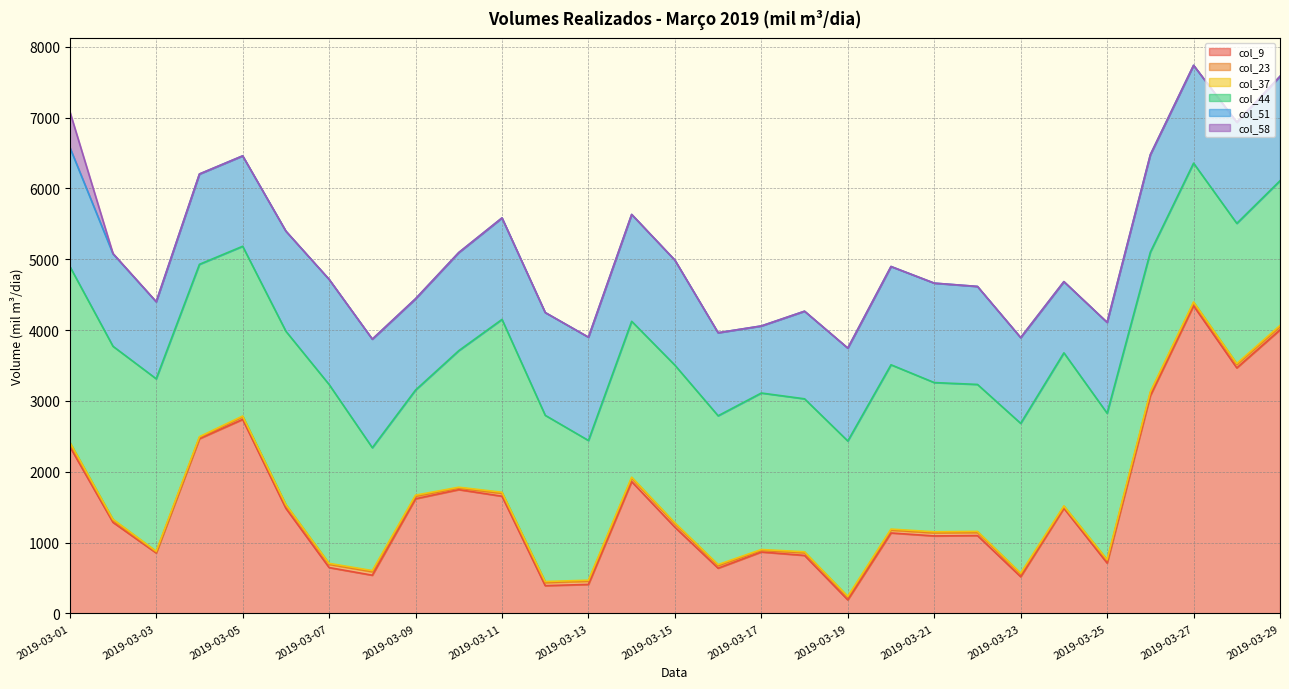

What is the difference between the maximum and second lowest values in the col_37 series?

6.2